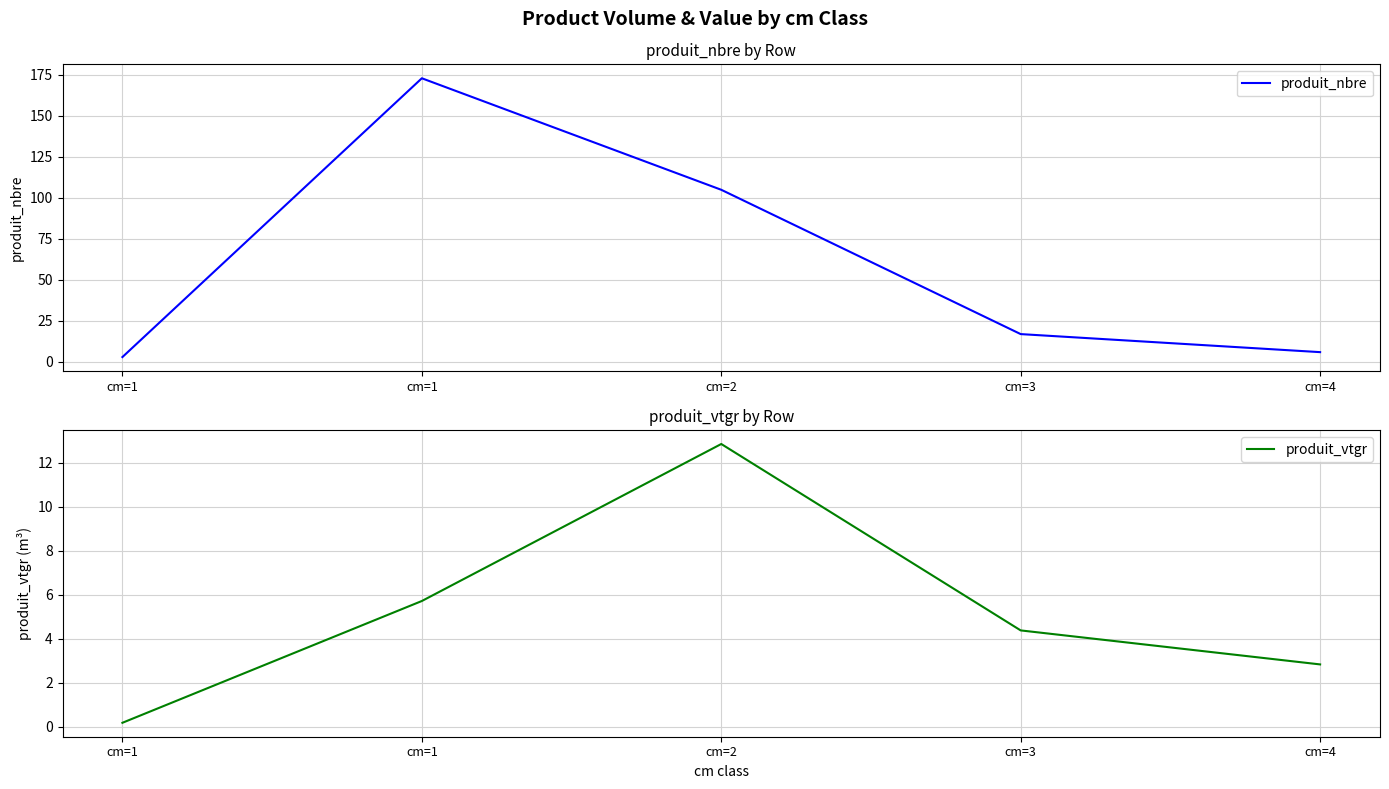

At which category does produit_vtgr reach its first local peak?

cm=2